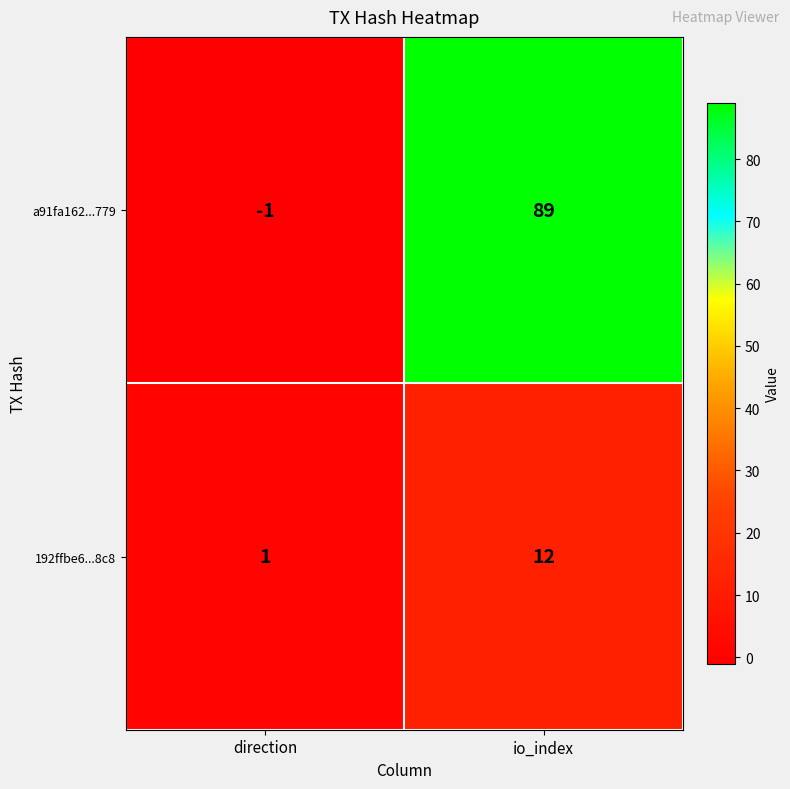

At which category is the sum across all series the highest?

io_index